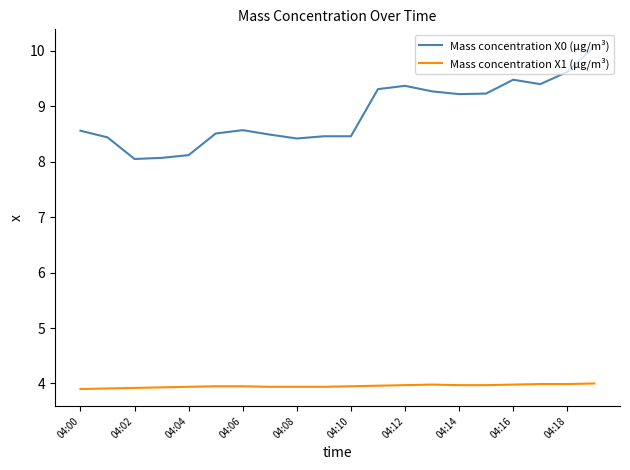

List the series in order of their overall mean, highest first.

Mass concentration X0 (μg/m³), Mass concentration X1 (μg/m³)